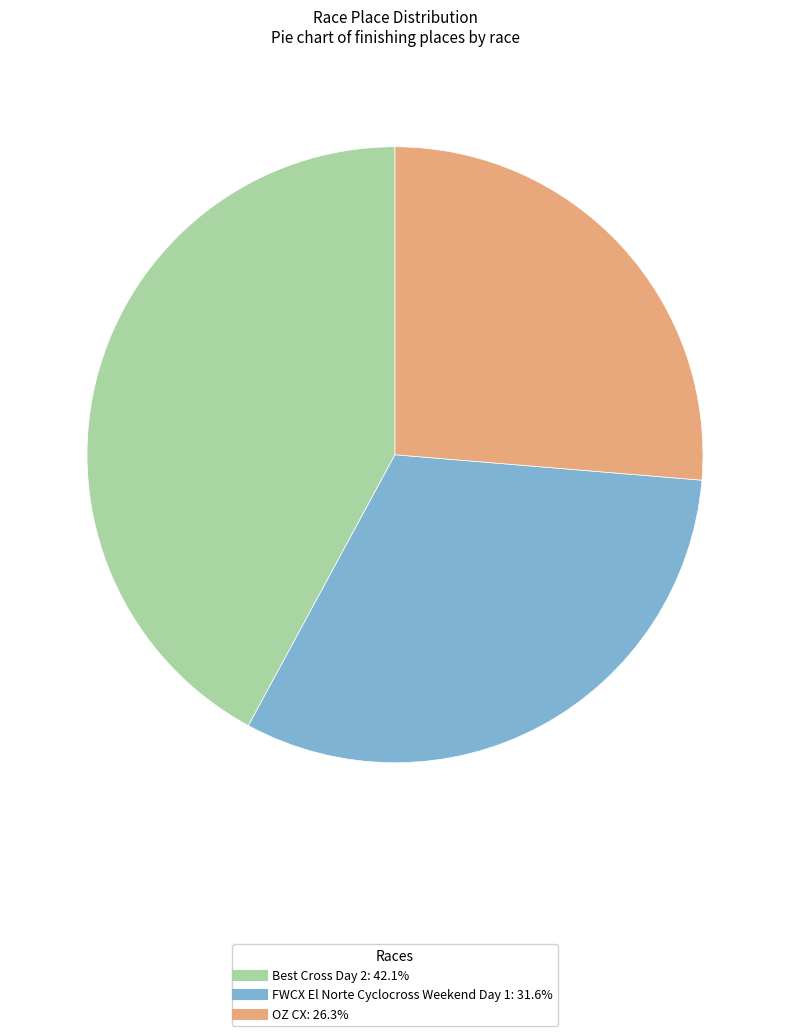

Which slice is the largest?

Best Cross Day 2